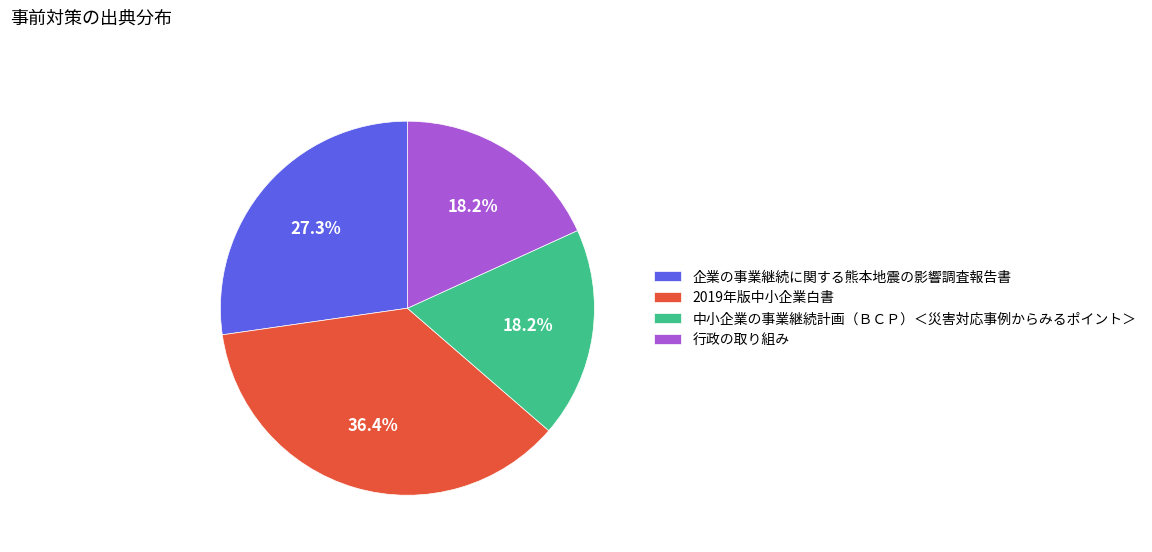

The 中小企業の事業継続計画（ＢＣＰ）＜災害対応事例からみるポイント＞ slice represents 12% of the pie. True or false?

False